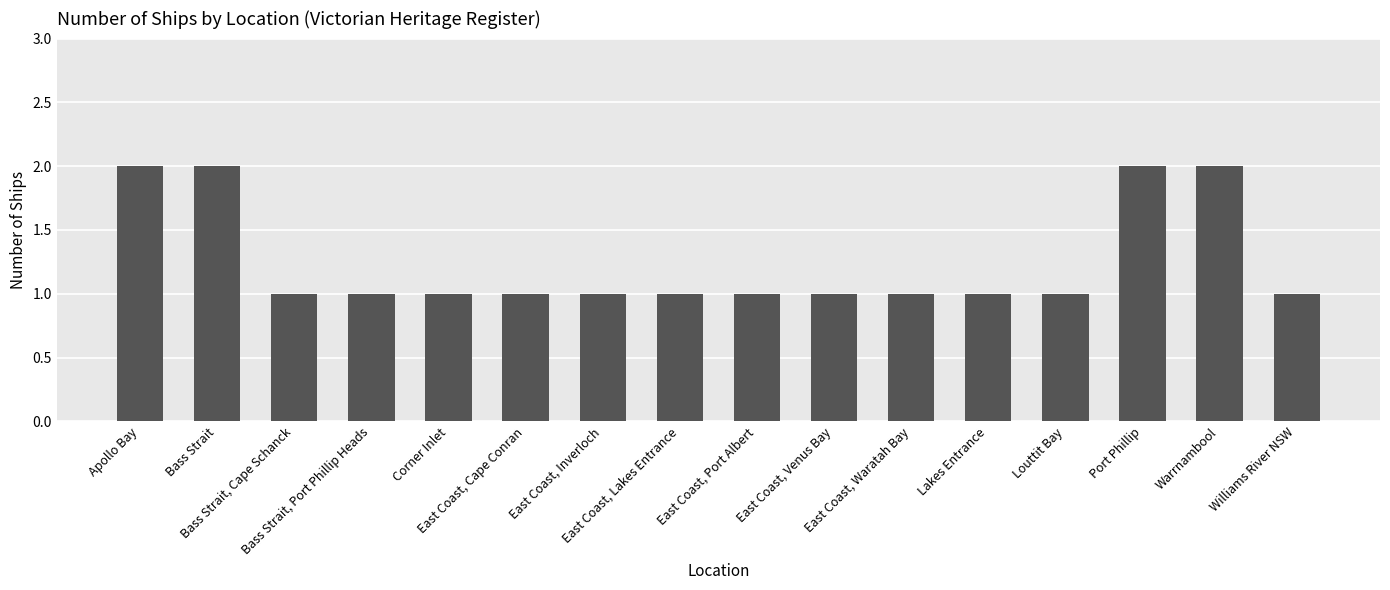

Approximately how many times larger is the value at East Coast, Port Albert compared to Bass Strait, Port Phillip Heads?

1.0